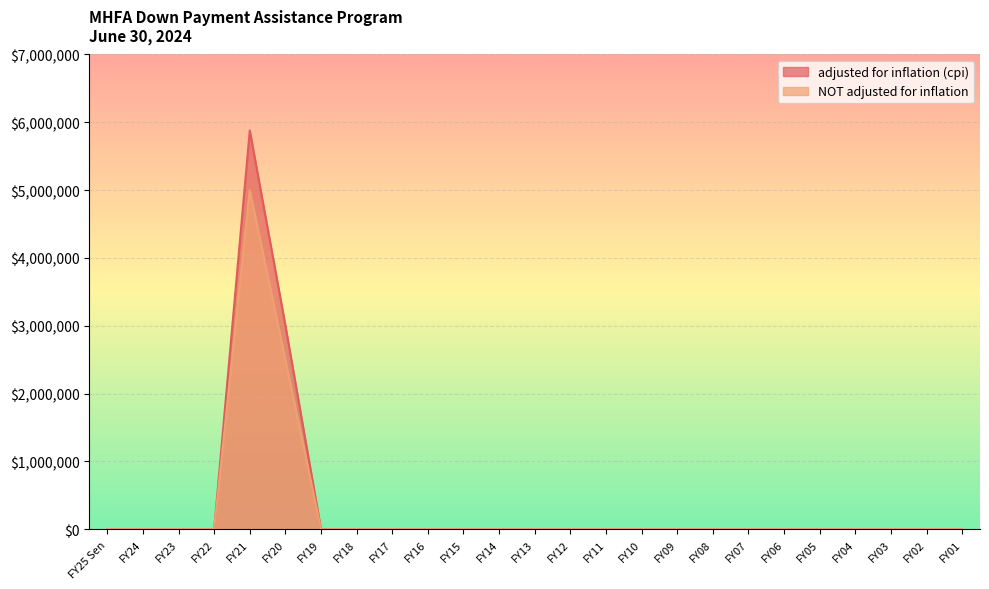

At which category is the sum across all series the highest?

FY21